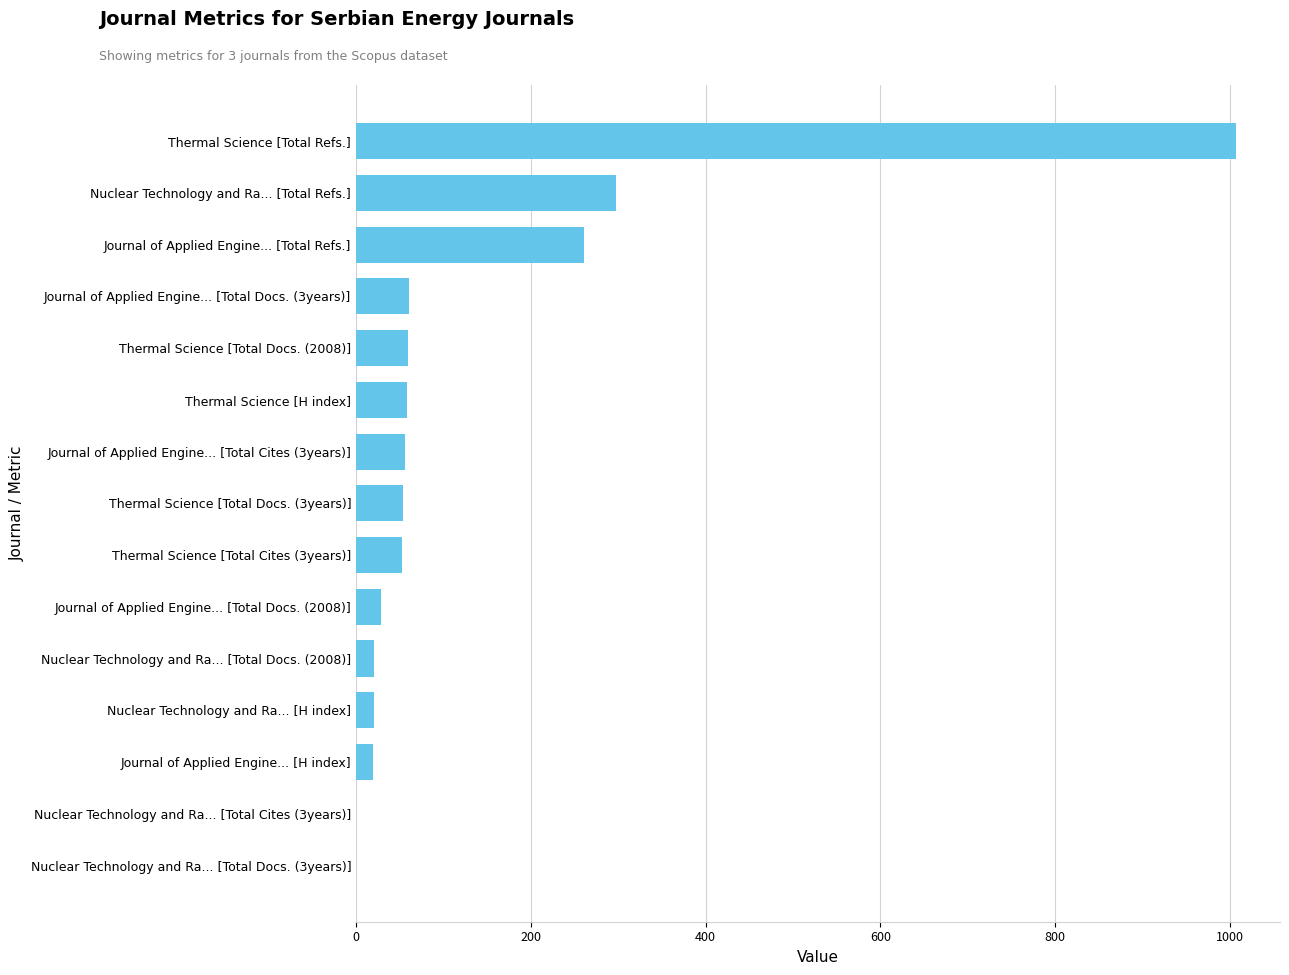

The chart shows a value of 21 at Nuclear Technology and Ra... [Total Docs. (2008)]. True or false?

True